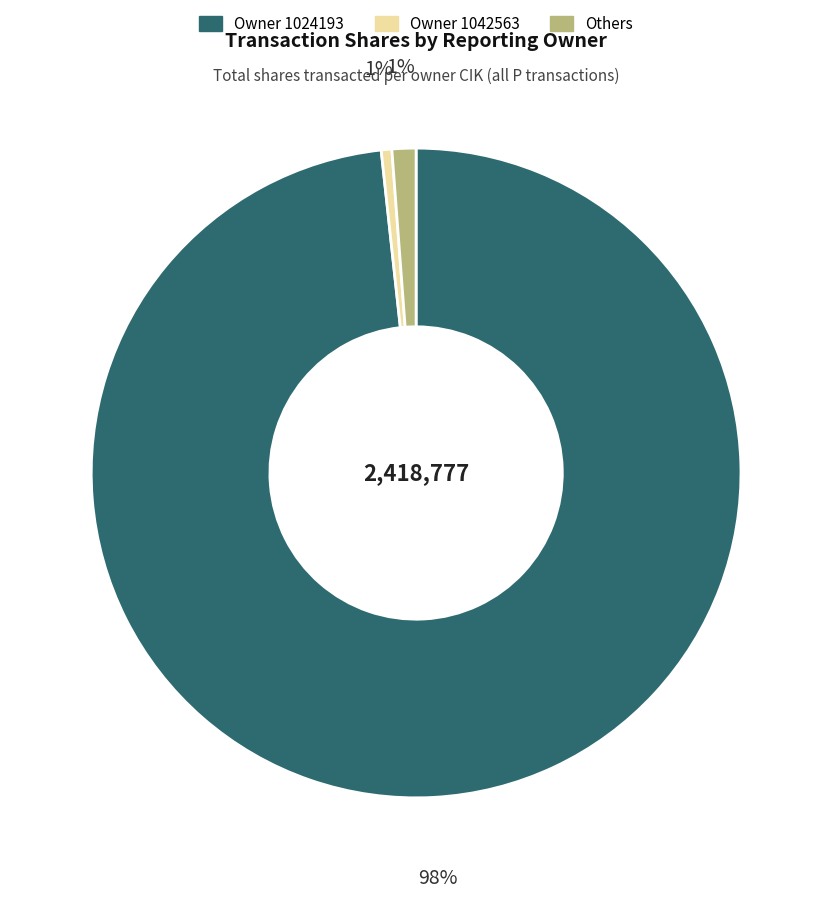

To the nearest percent, what is the average slice percentage?

33%